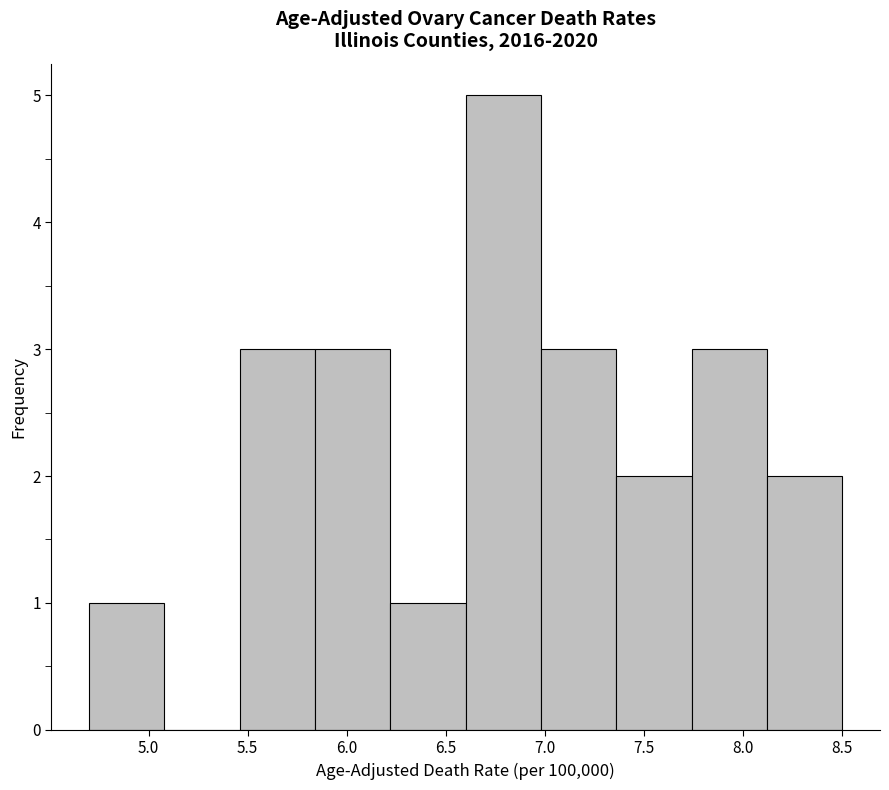

Over which range of the x-axis is the bar tallest?

6.60 to 6.98